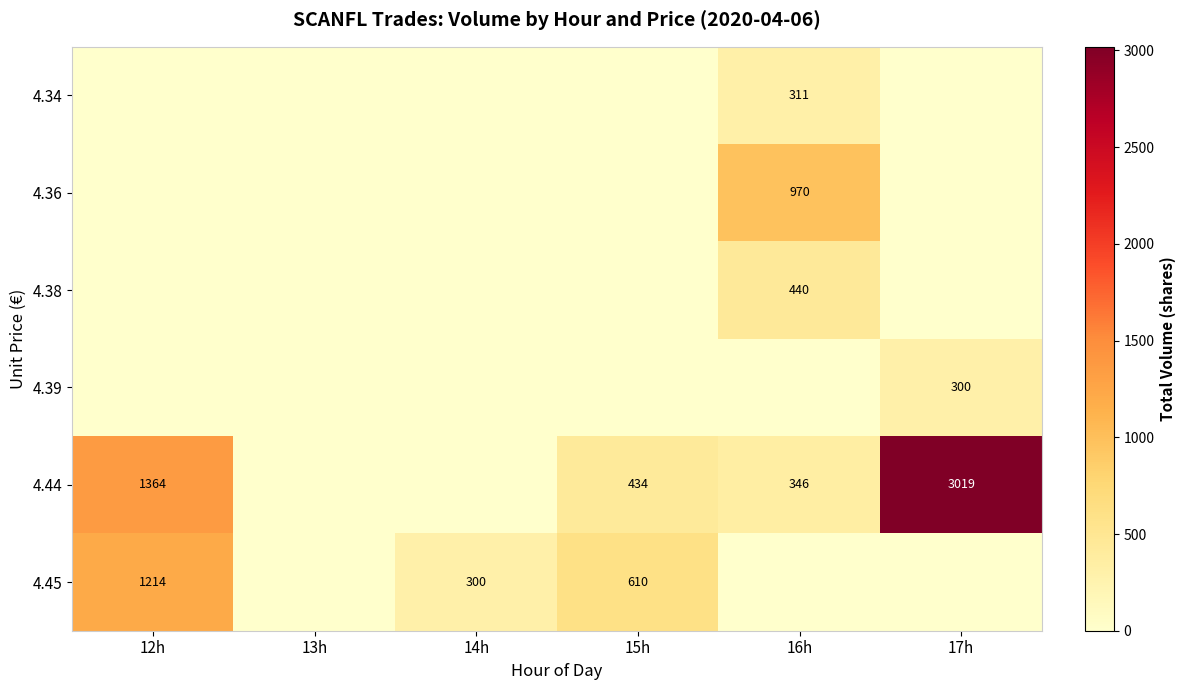

True or false: 4.45 has a value of 1609 at 12h.

False